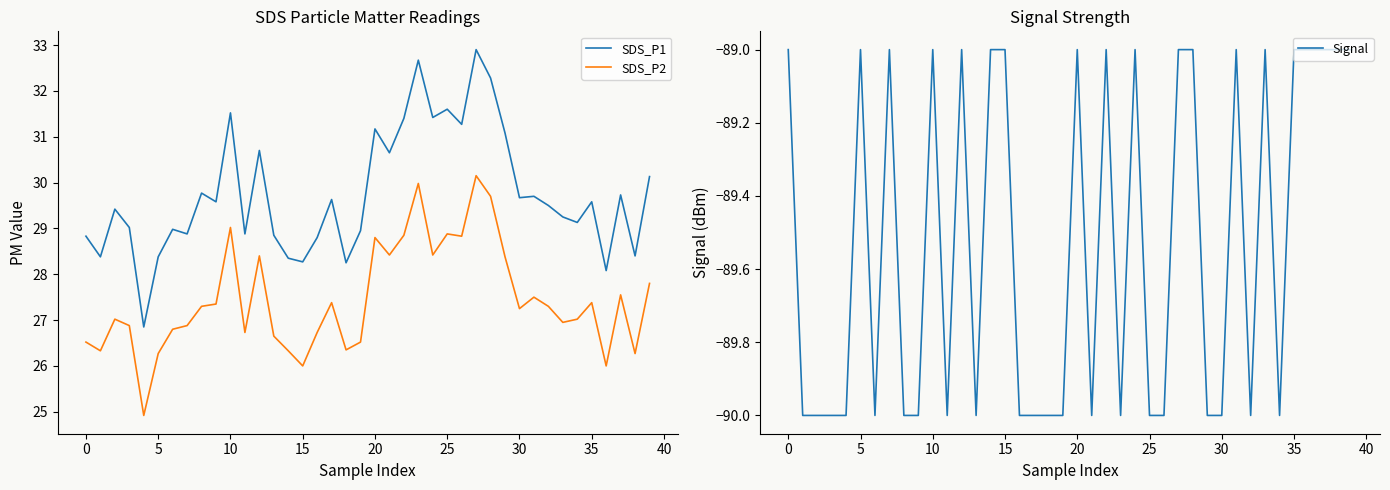

What is the sum of all SDS_P2 values?

1097.8